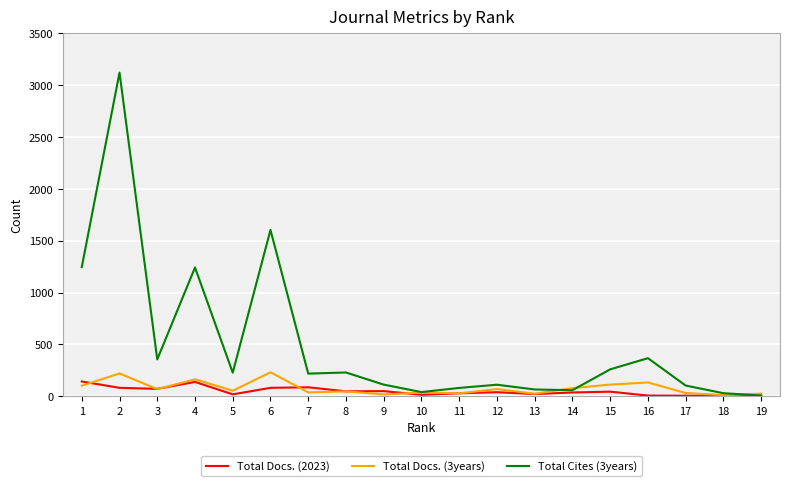

What is the total value across all series at 1?

1490